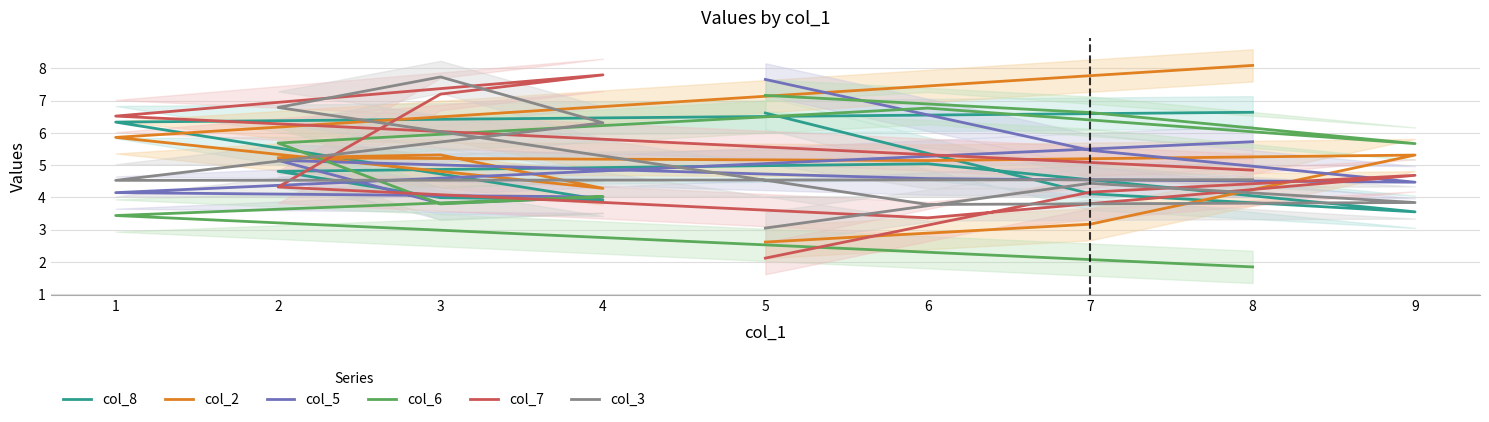

Which series has the largest range (max minus min)?

col_7